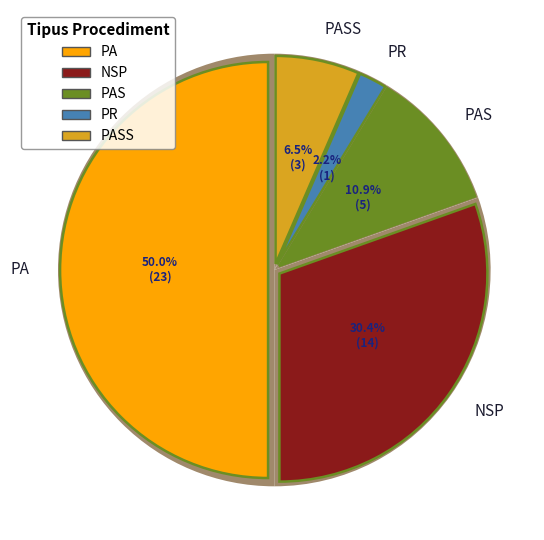

True or false: PA accounts for 37% of the total.

False